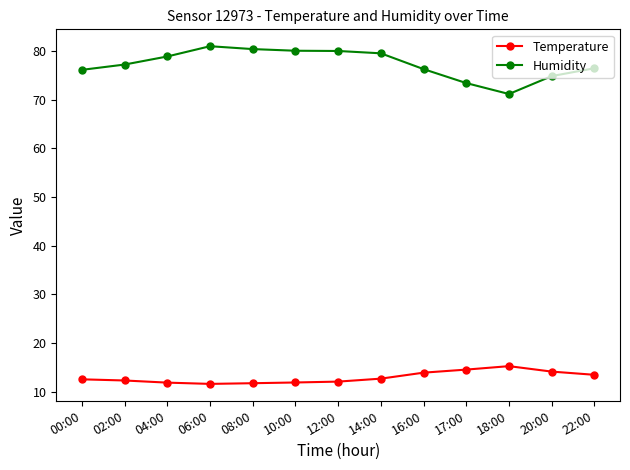

Is it true that Humidity equals 107.3 at 22:00?

False